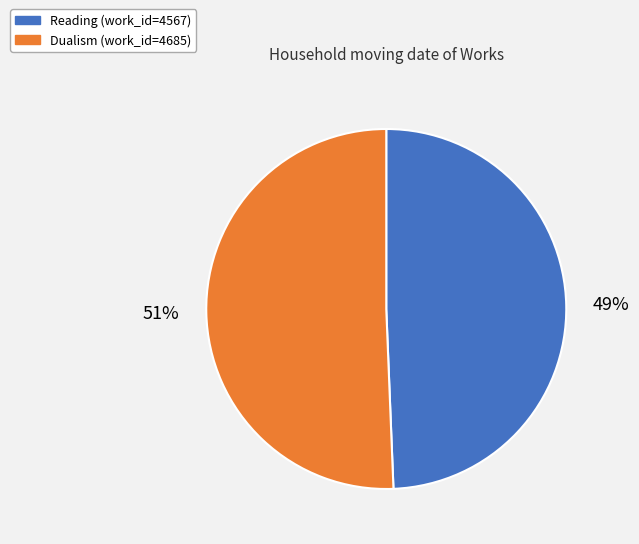

Does any single category account for the majority?

Yes